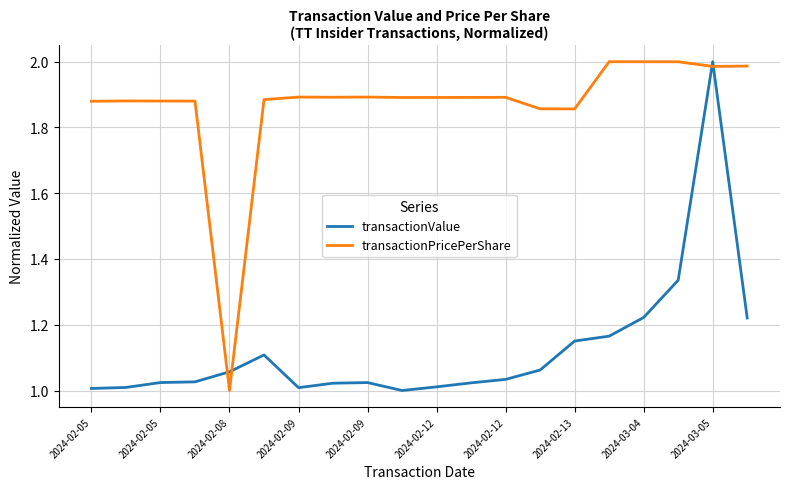

True or false: transactionValue and transactionPricePerShare cross at least once.

True